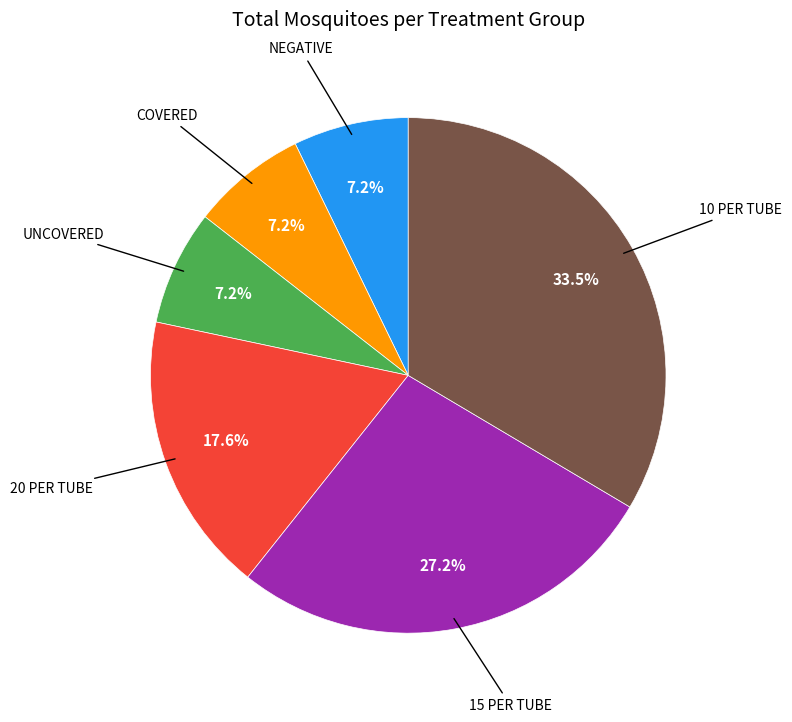

Is there a majority slice in this chart?

No